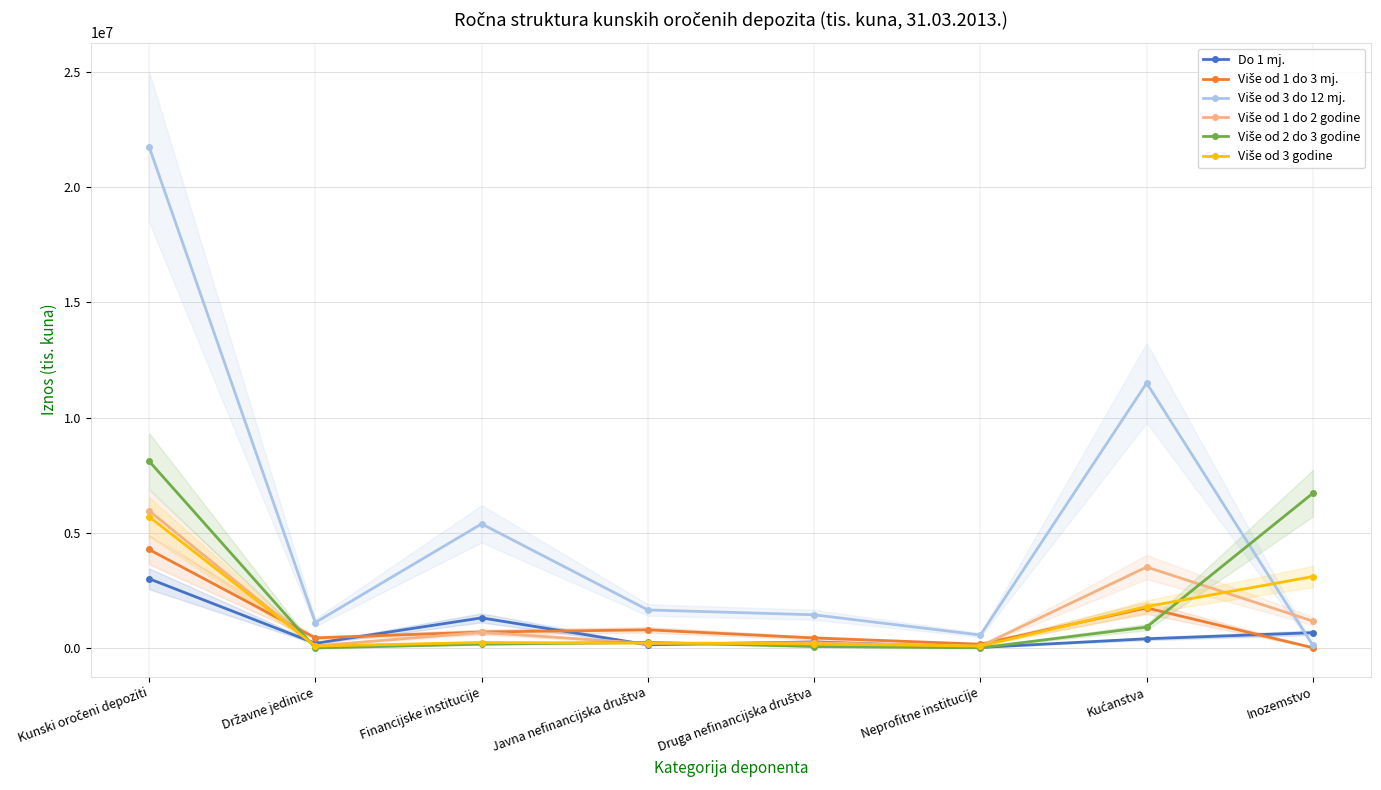

Reading left to right, extract all data points from this chart.

Do 1 mj.: Kunski oročeni depoziti=3007157	Državne jedinice=203109	Financijske institucije=1308283	Javna nefinancijska društva=141687	Druga nefinancijska društva=264787	Neprofitne institucije=24183	Kućanstva=400833	Inozemstvo=664276
Više od 1 do 3 mj.: Kunski oročeni depoziti=4276776	Državne jedinice=438652	Financijske institucije=694602	Javna nefinancijska društva=788771	Druga nefinancijska društva=435965	Neprofitne institucije=165646	Kućanstva=1740738	Inozemstvo=12402
Više od 3 do 12 mj.: Kunski oročeni depoziti=21765678	Državne jedinice=1106233	Financijske institucije=5389315	Javna nefinancijska društva=1652641	Druga nefinancijska društva=1441665	Neprofitne institucije=564160	Kućanstva=11501294	Inozemstvo=110371
Više od 1 do 2 godine: Kunski oročeni depoziti=5958146	Državne jedinice=91686	Financijske institucije=679261	Javna nefinancijska društva=195149	Druga nefinancijska društva=231470	Neprofitne institucije=78630	Kućanstva=3515202	Inozemstvo=1166750
Više od 2 do 3 godine: Kunski oročeni depoziti=8113691	Državne jedinice=1636	Financijske institucije=167108	Javna nefinancijska društva=244073	Druga nefinancijska društva=64293	Neprofitne institucije=7670	Kućanstva=908426	Inozemstvo=6720484
Više od 3 godine: Kunski oročeni depoziti=5700377	Državne jedinice=84554	Financijske institucije=238637	Javna nefinancijska društva=216073	Druga nefinancijska društva=178094	Neprofitne institucije=81269	Kućanstva=1799748	Inozemstvo=3102001